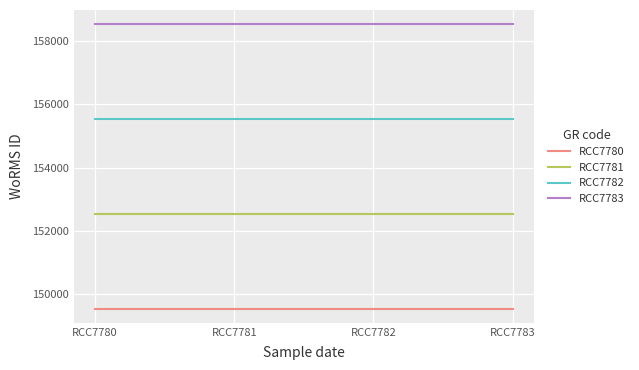

Reading right to left, list all the values displayed in this chart.

RCC7780: 149538	149538	149538	149538
RCC7781: 152538	152538	152538	152538
RCC7782: 155538	155538	155538	155538
RCC7783: 158538	158538	158538	158538